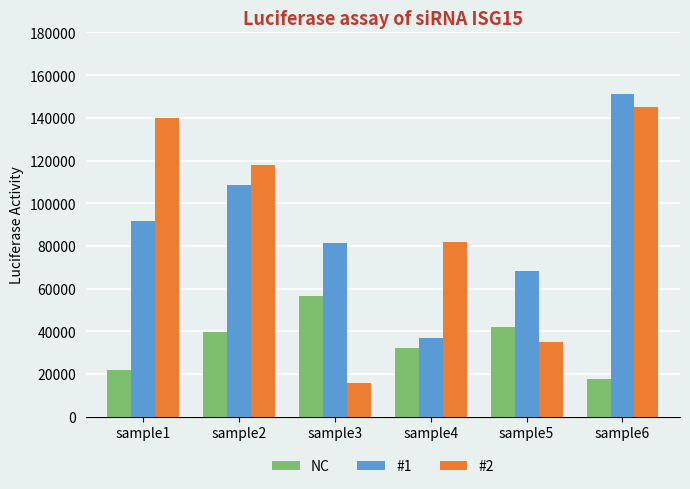

Is it true that NC equals 27327 at sample5?

False